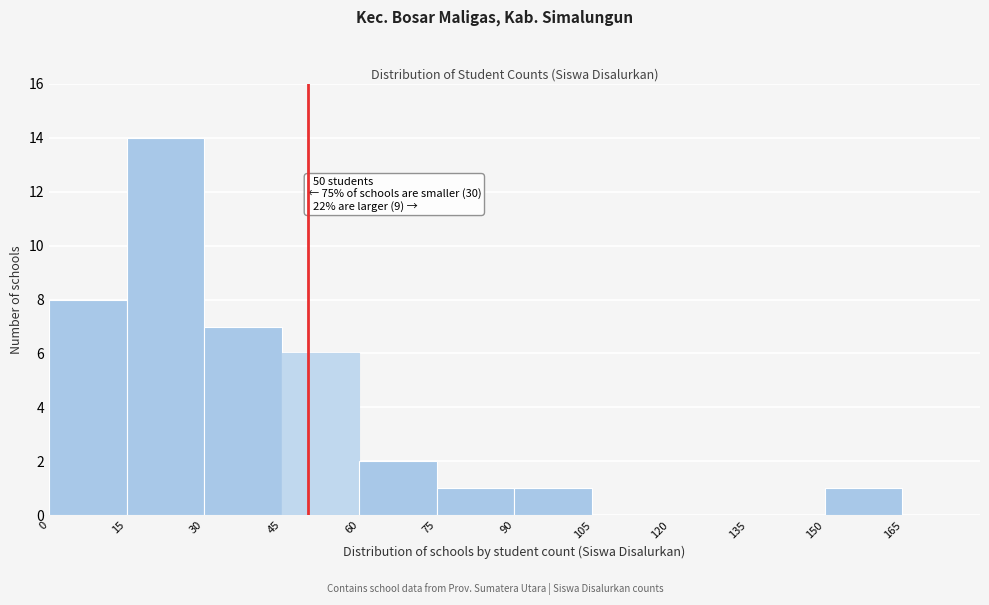

Which range on the x-axis has the tallest bar?

15 to 30